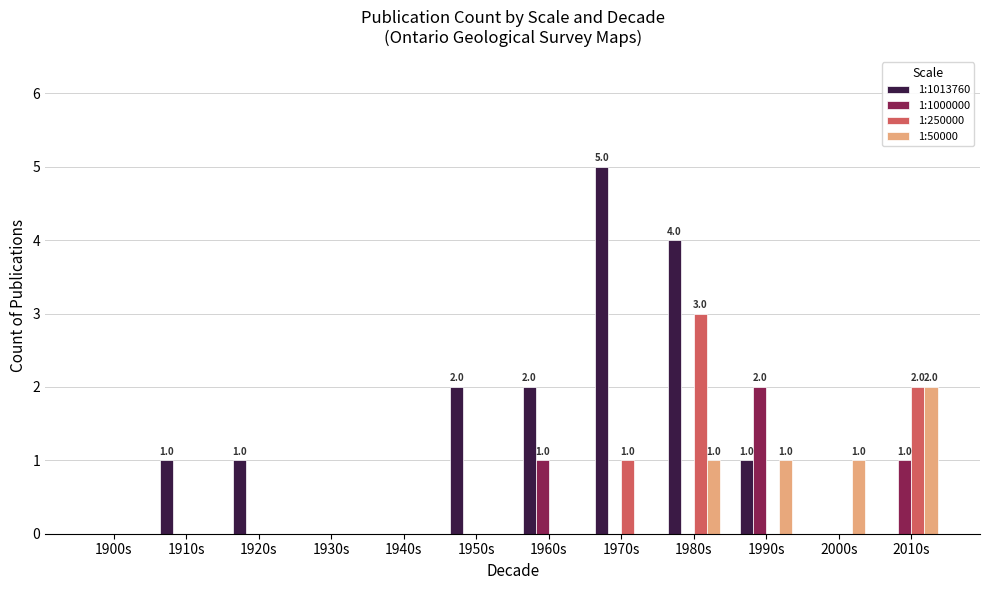

Count the number of data series in this chart.

4